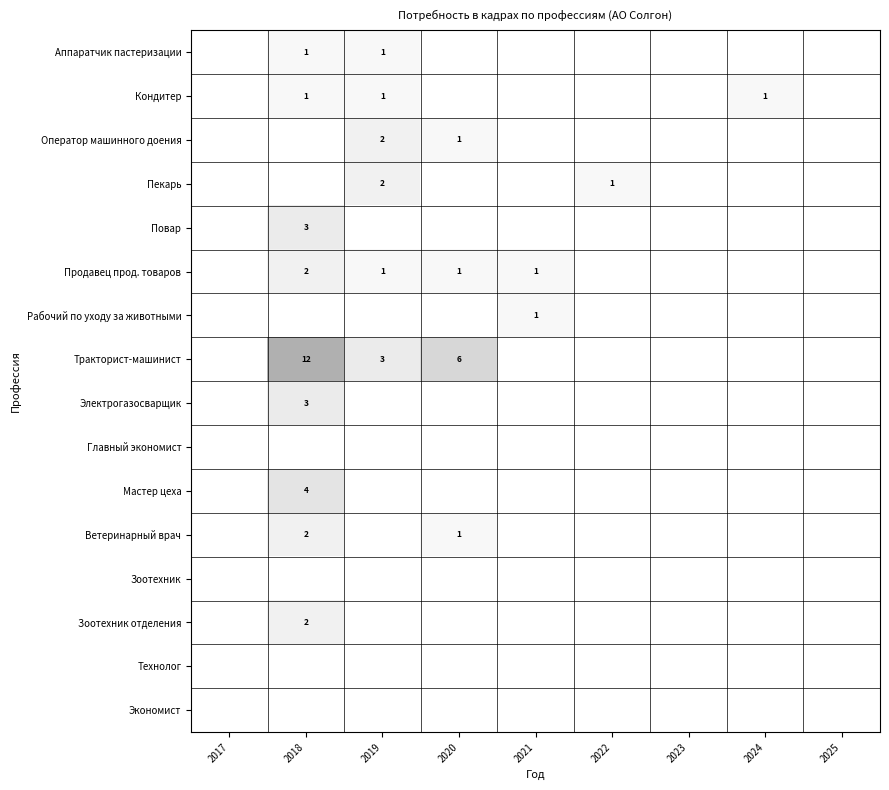

Which series has the largest total across all categories?

Тракторист-машинист